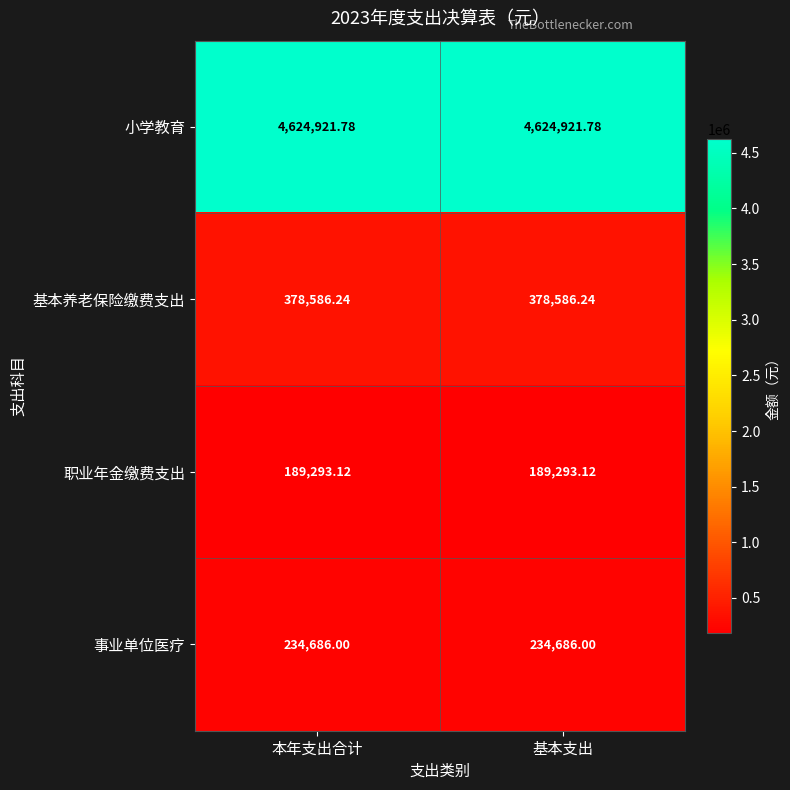

What is the total value across all series at 本年支出合计?

5427487.1